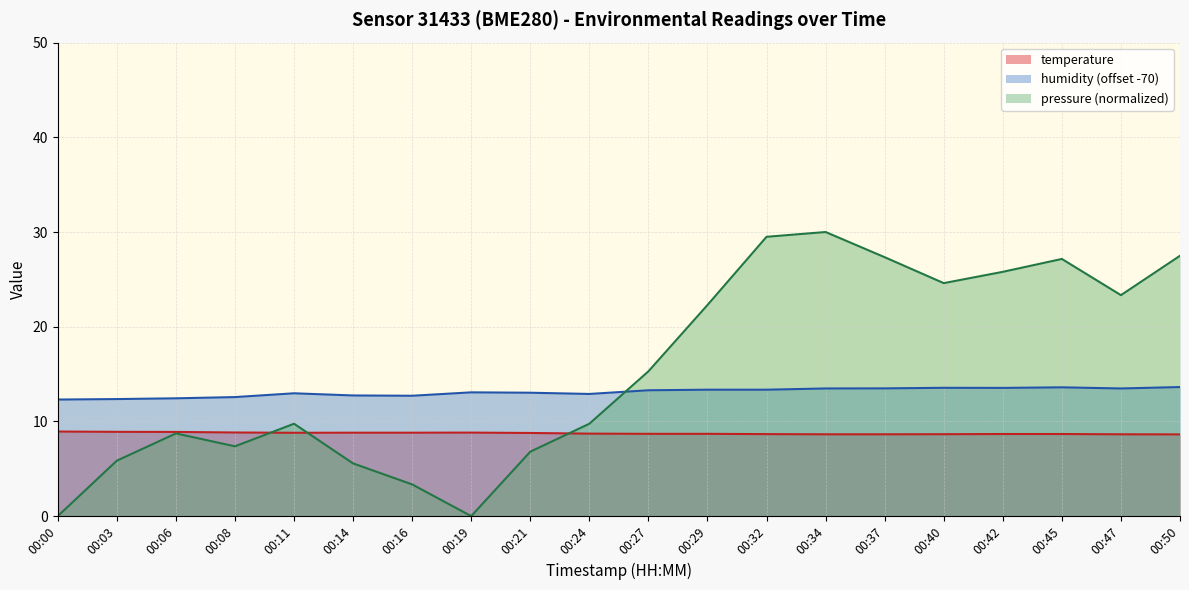

Does the chart display data point markers on the line(s)?

No